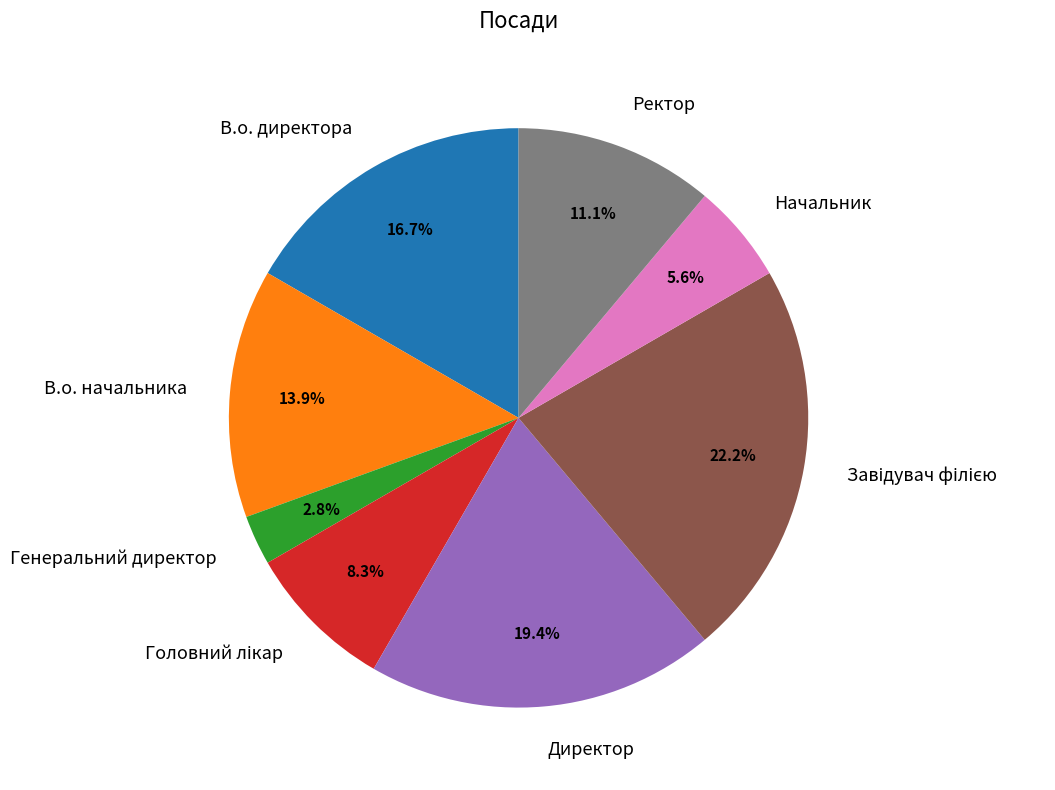

Does Генеральний директор represent more than half of the total?

No